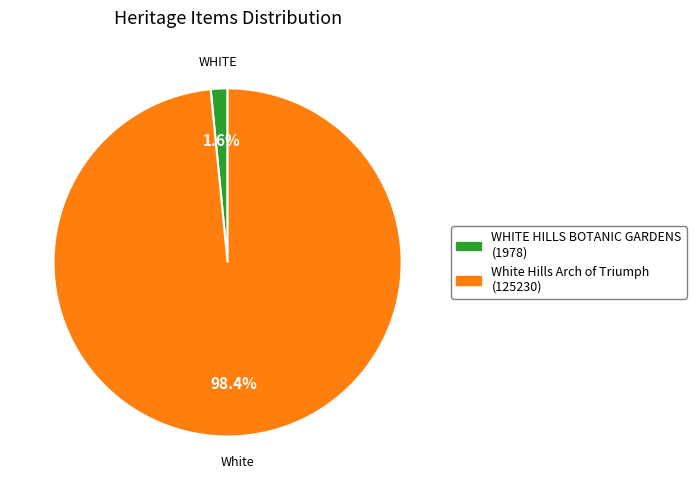

Combined, what portion of the pie is WHITE HILLS BOTANIC GARDENS and White Hills Arch of Triumph?

100.0%